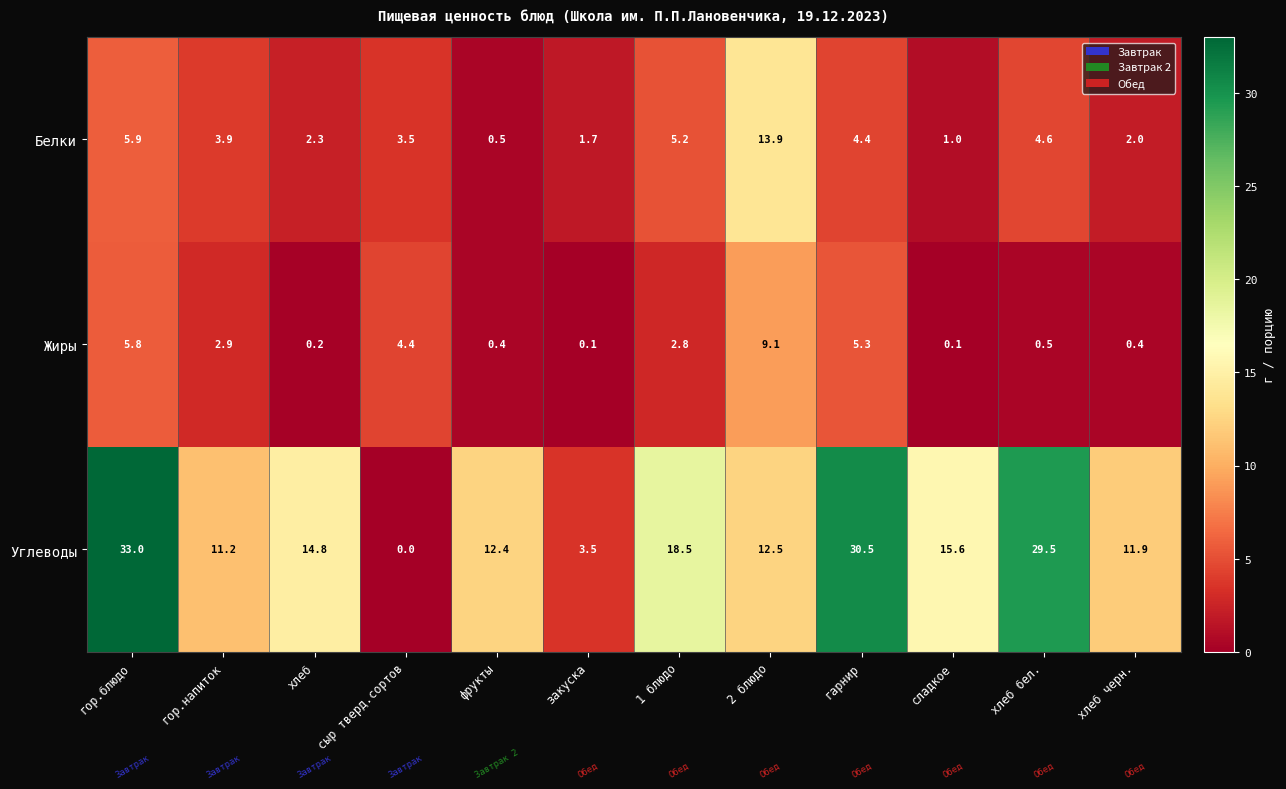

List the series in order of their peak value, lowest first.

Жиры, Белки, Углеводы